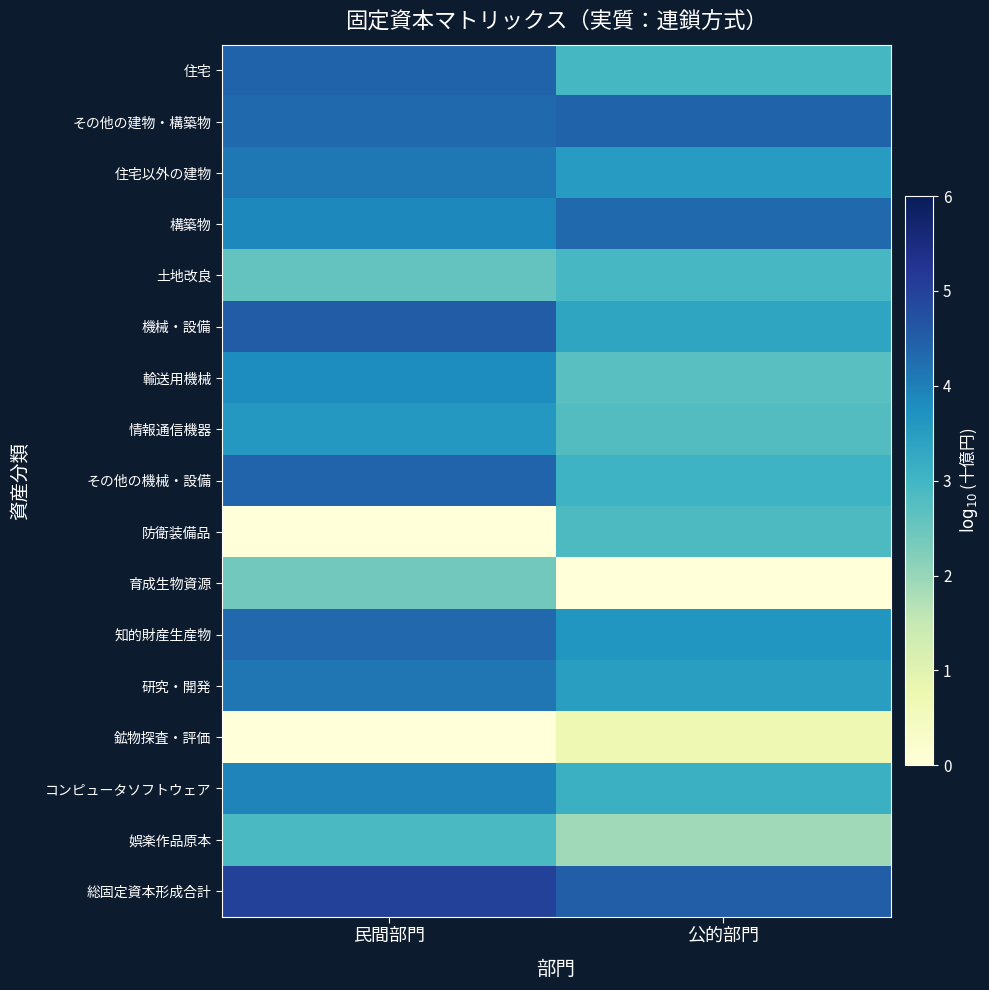

Between 民間部門 and 公的部門, which series saw the biggest shift?

防衛装備品